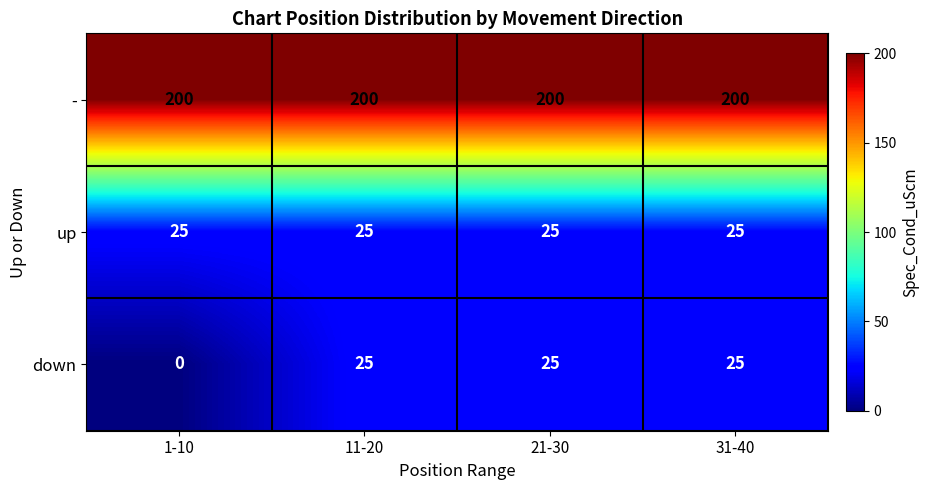

The up series shows 16 at 1-10. True or false?

False